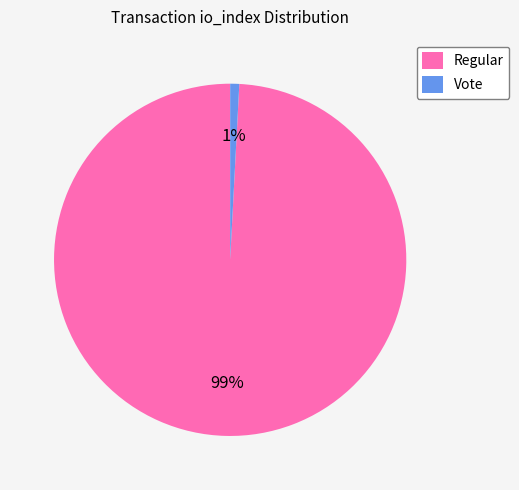

What is the majority slice?

Regular